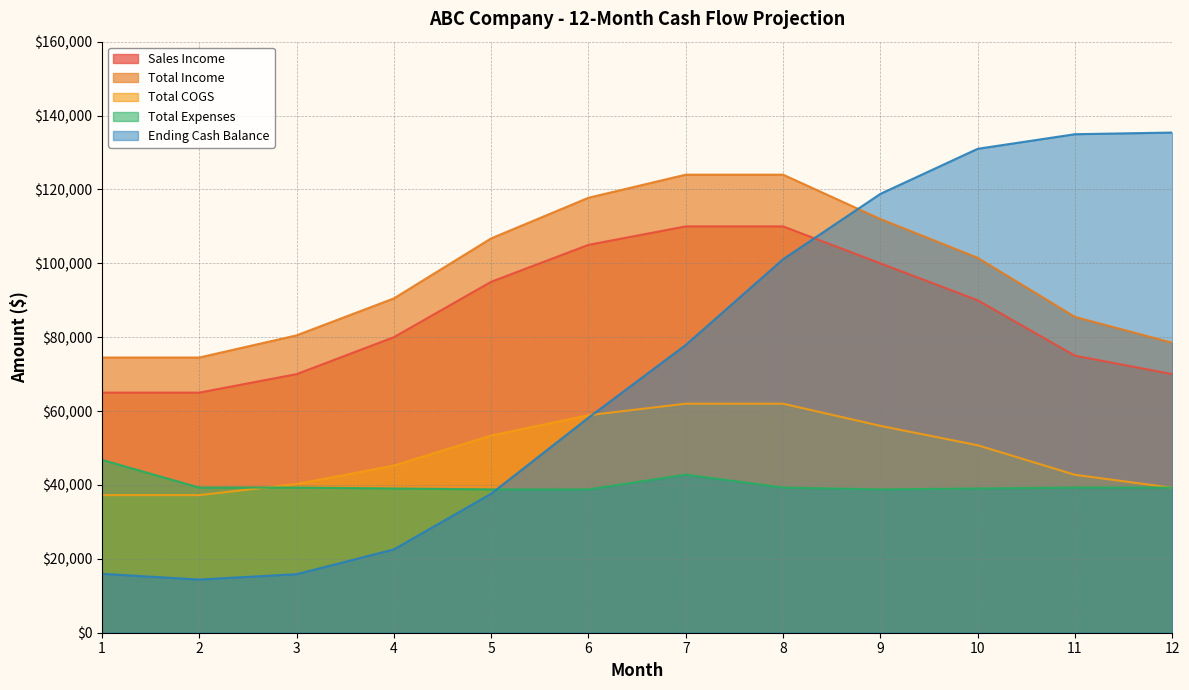

What is the average value of the Total COGS series?

48750